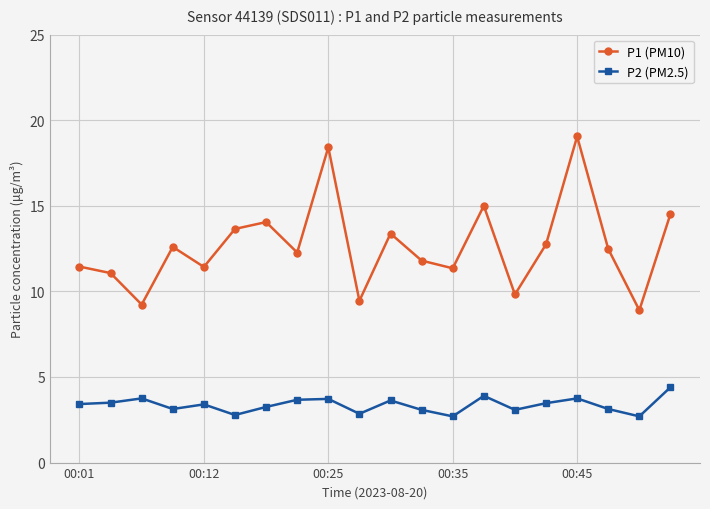

True or false: P2 (PM2.5) and P1 (PM10) cross at least once.

False